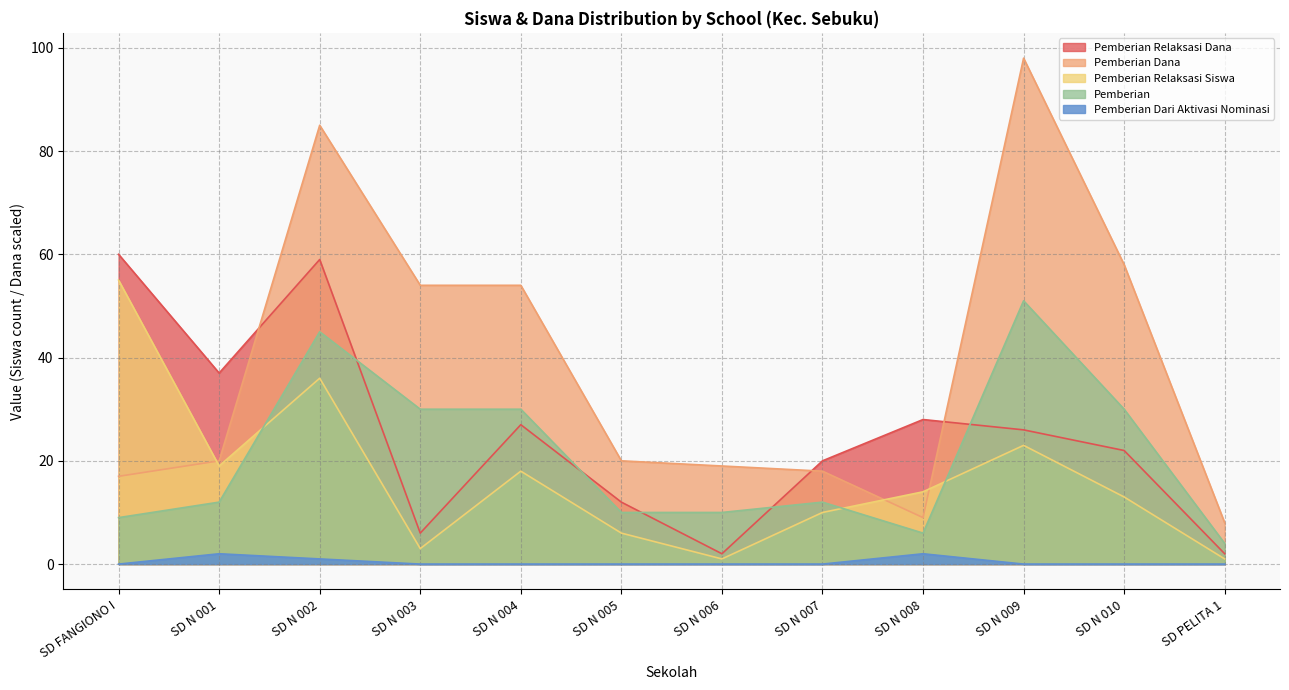

Which series changed the most between SD N 008 and SD N 009?

Pemberian Dana